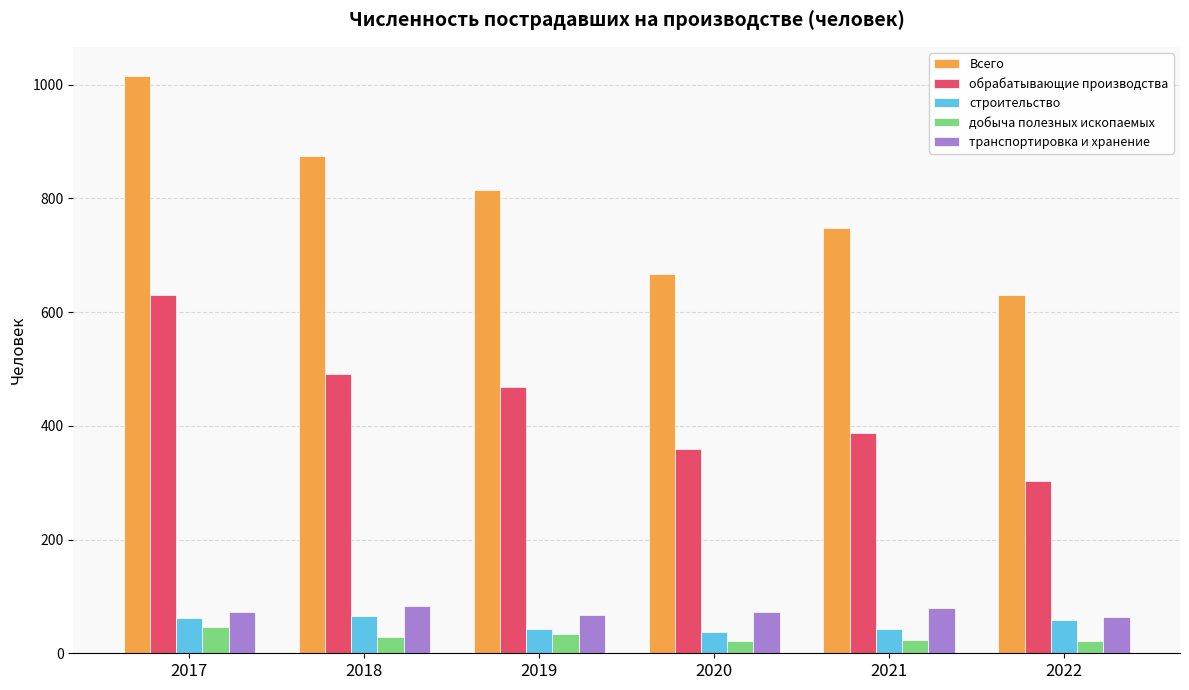

At which label does обрабатывающие производства first exceed 468?

2017